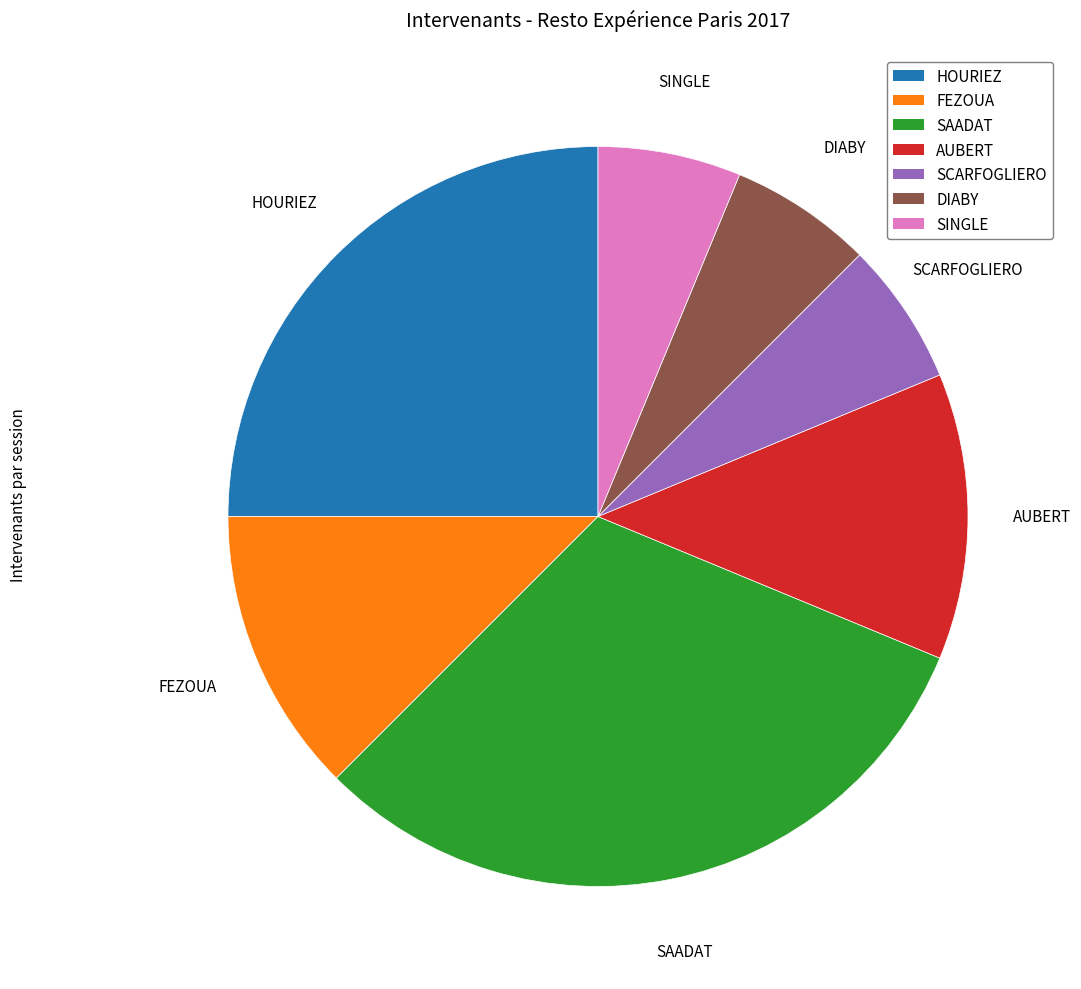

Which category has the biggest portion of the pie?

SAADAT